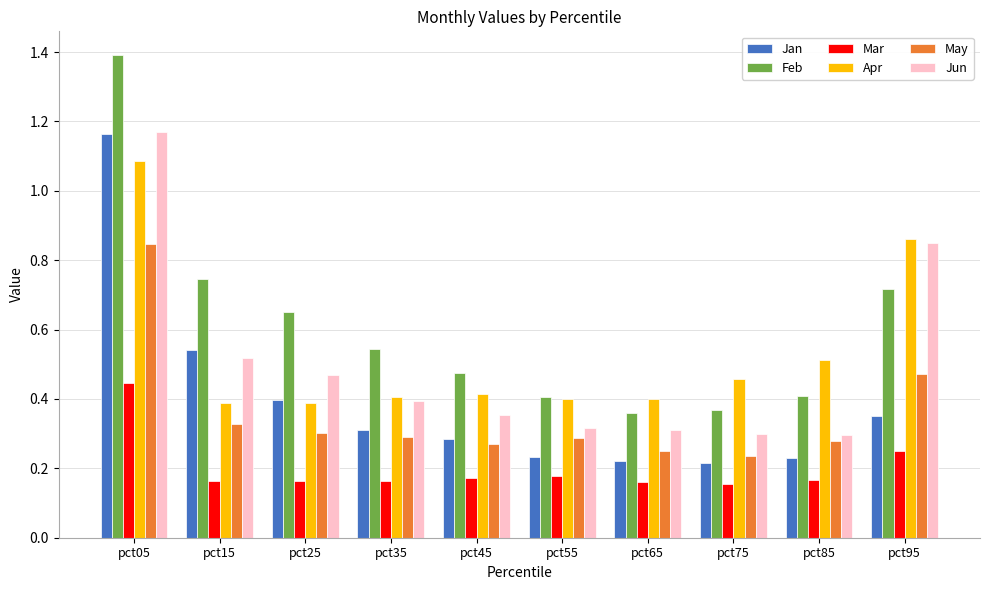

True or false: Apr has a value of 0.3 at pct85.

False